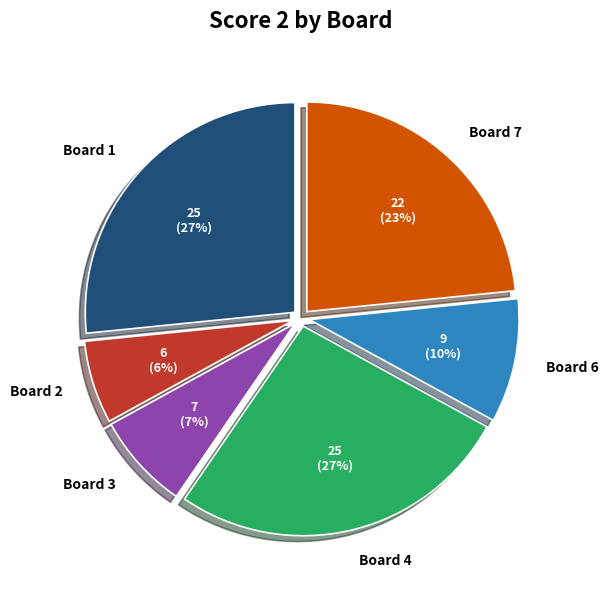

True or false: Board 7 accounts for 23% of the total.

True